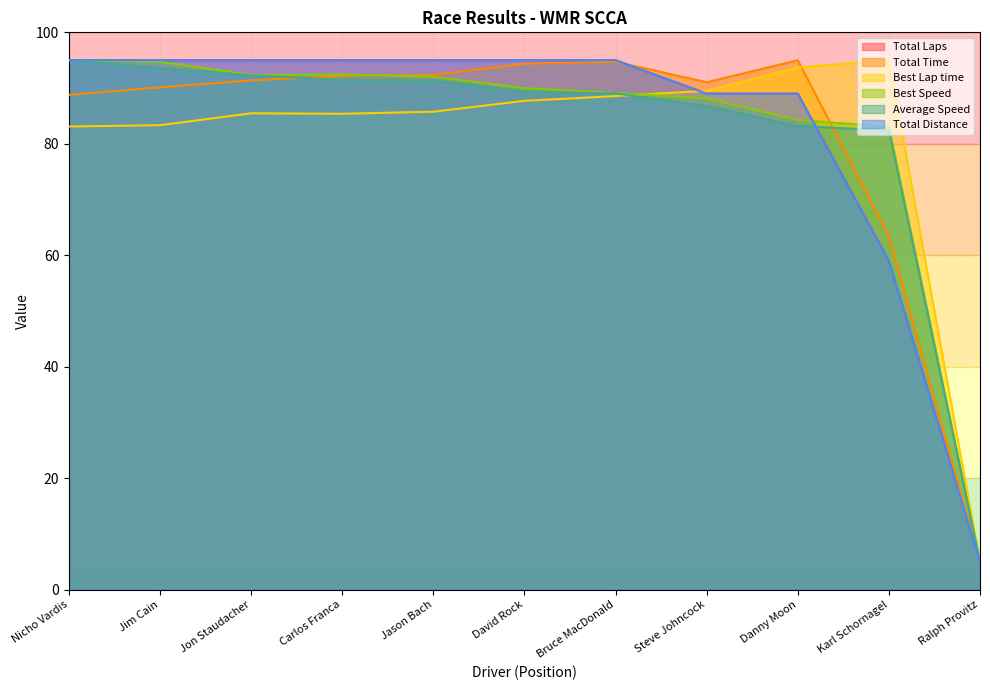

What is the minimum value for Total Laps?

5.0